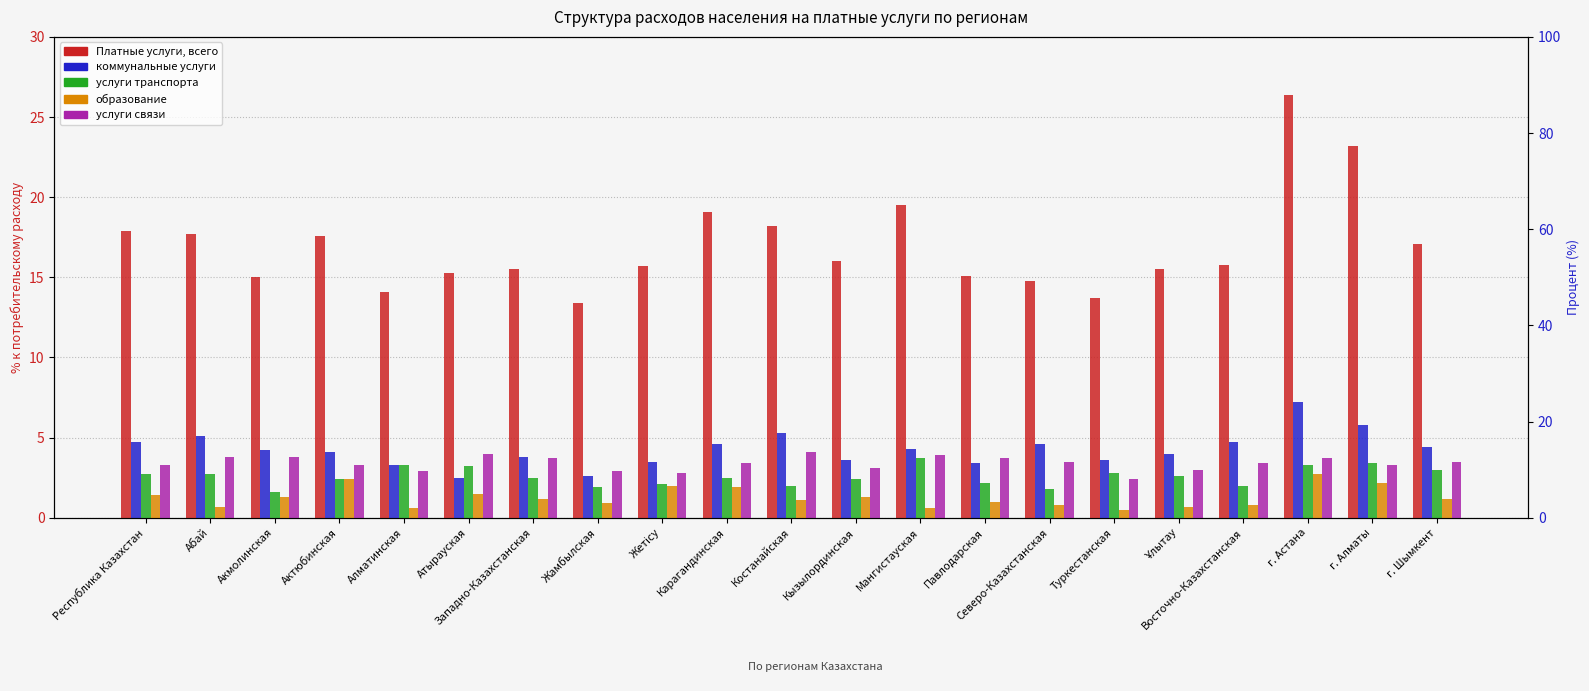

What is the total value across all series at Алматинская?

24.2